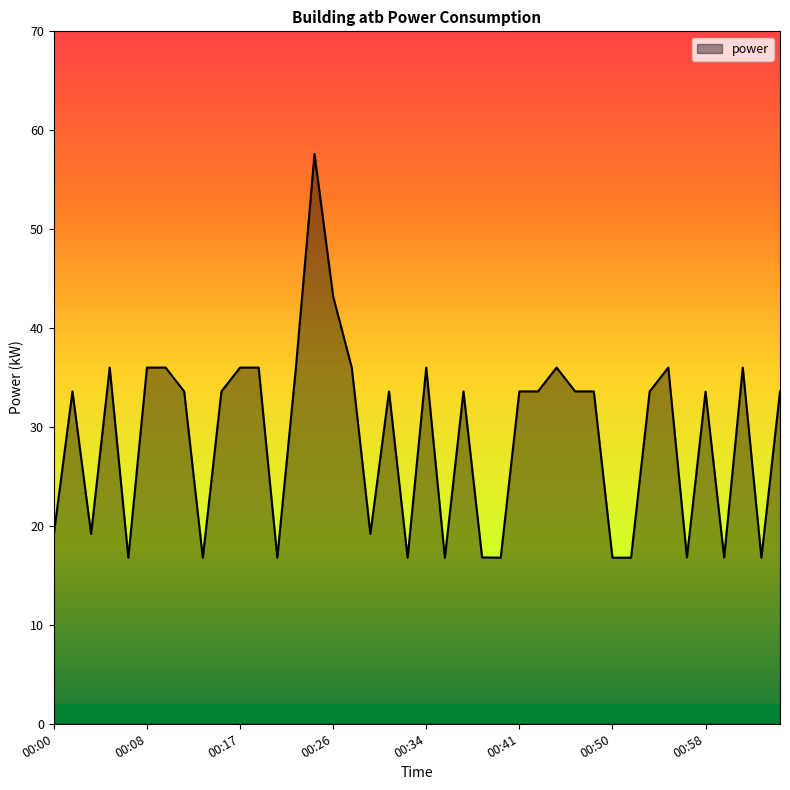

What is the greatest value displayed?

57.6